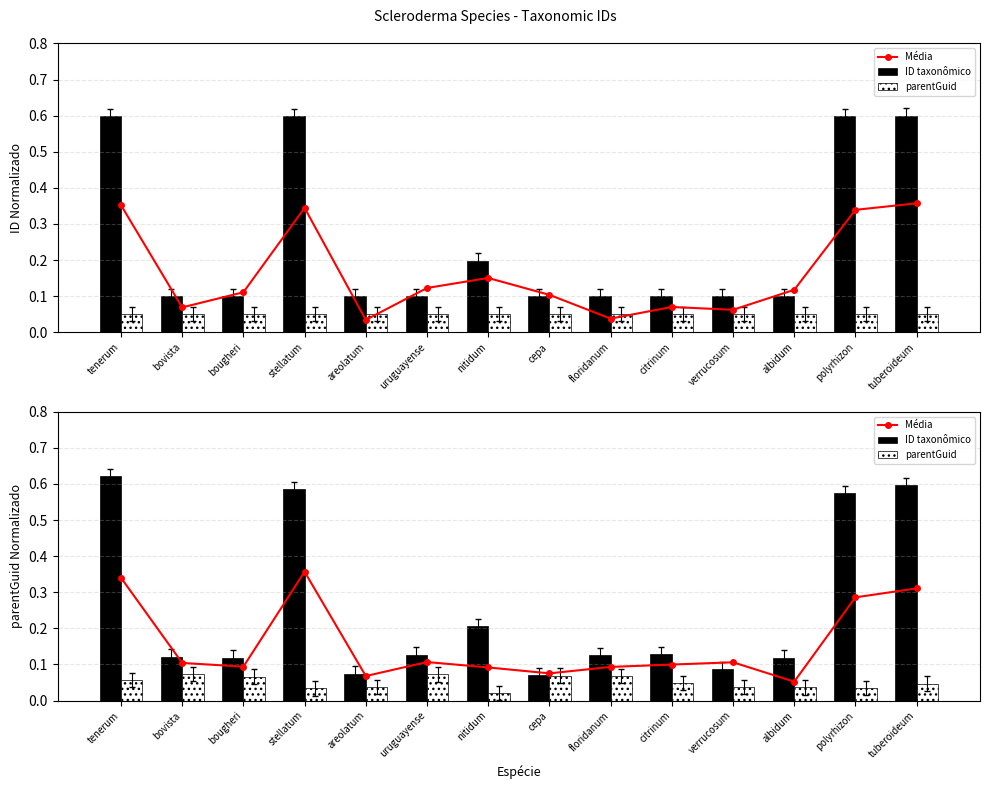

What is the highest value of the parentGuid series?

0.1